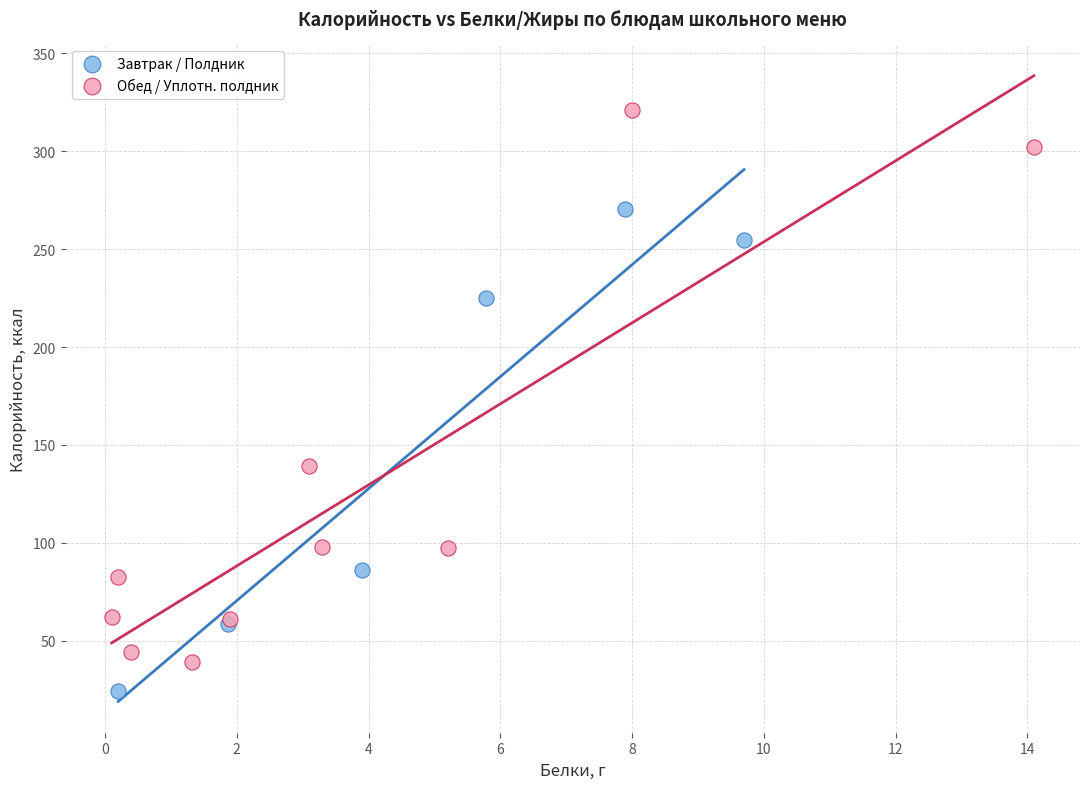

Which series has the widest spread of Y values?

Обед / Уплотн. полдник